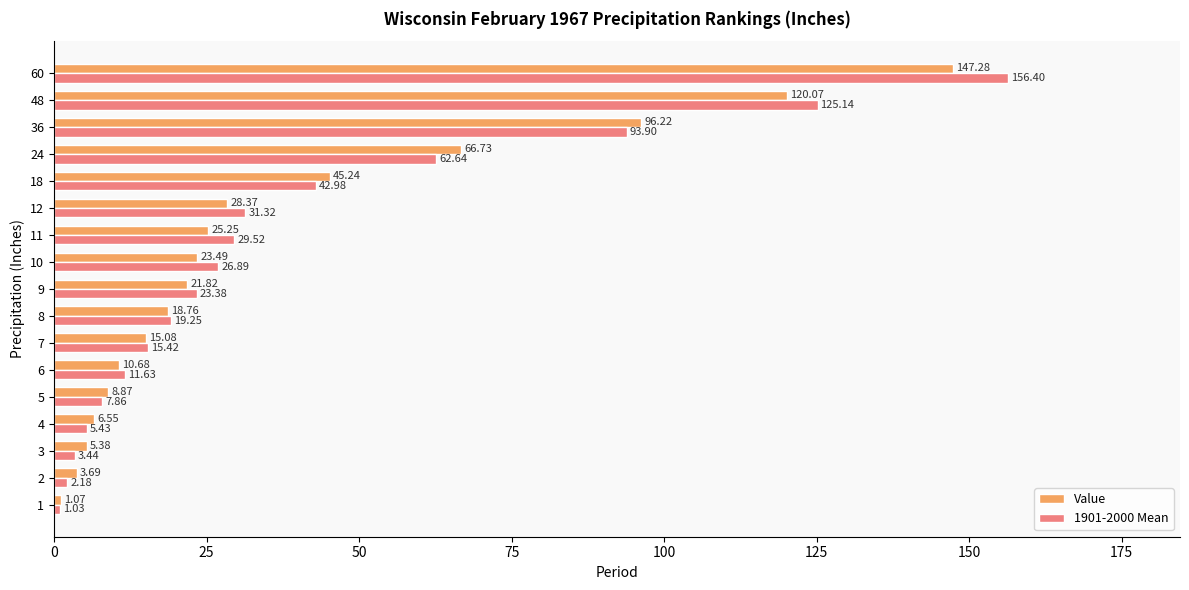

What is the average value of the Value series?

37.9